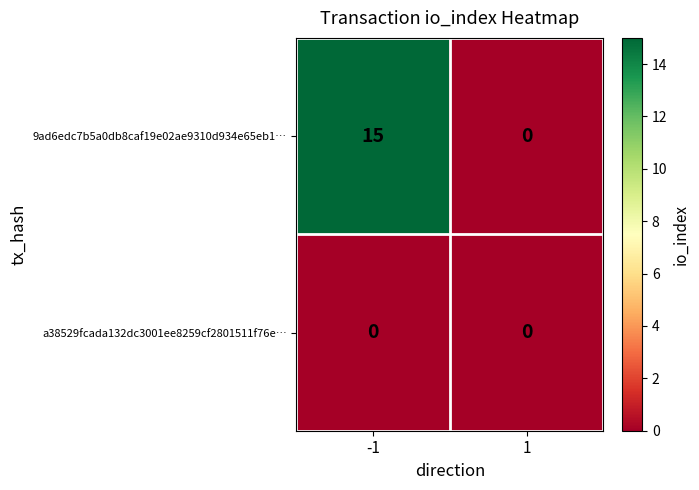

True or false: 9ad6edc7b5a0db8caf19e02ae9310d934e65eb1… has a value of 15 at -1.

True